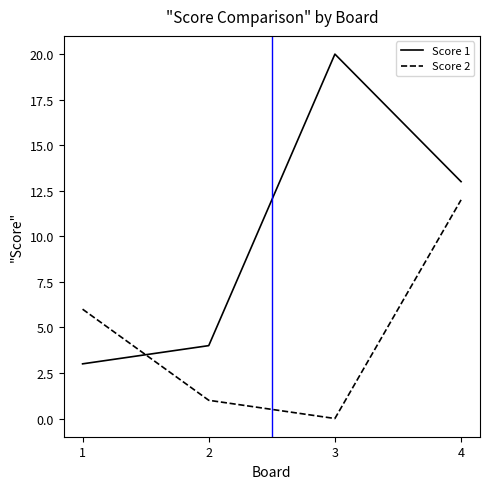

Reading left to right, extract all data points from this chart.

Score 1: 1=3	2=4	3=20	4=13
Score 2: 1=6	2=1	3=0	4=12